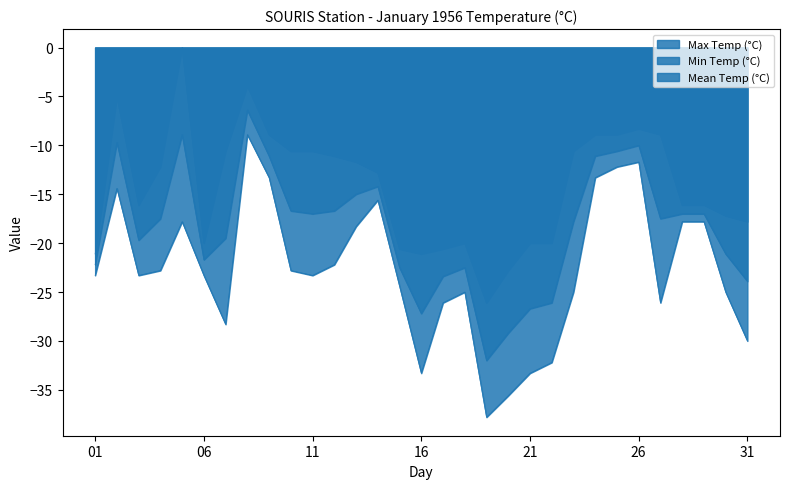

Is it true that Min Temp (°C) equals -28.3 at 07?

True